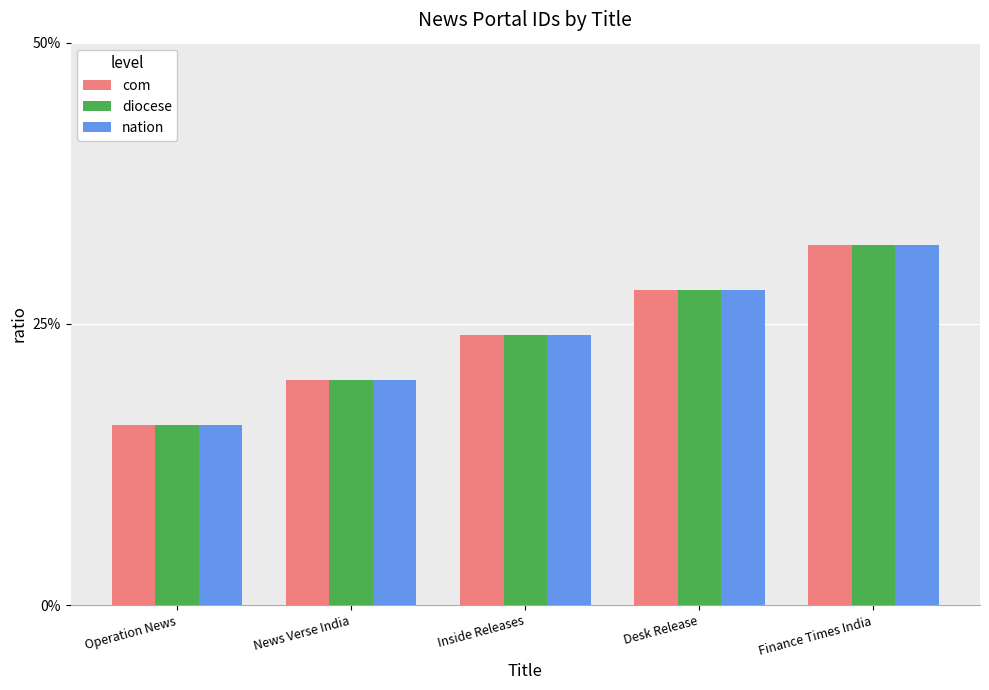

What is the value of the com bar at the 1st from the left?

0.2